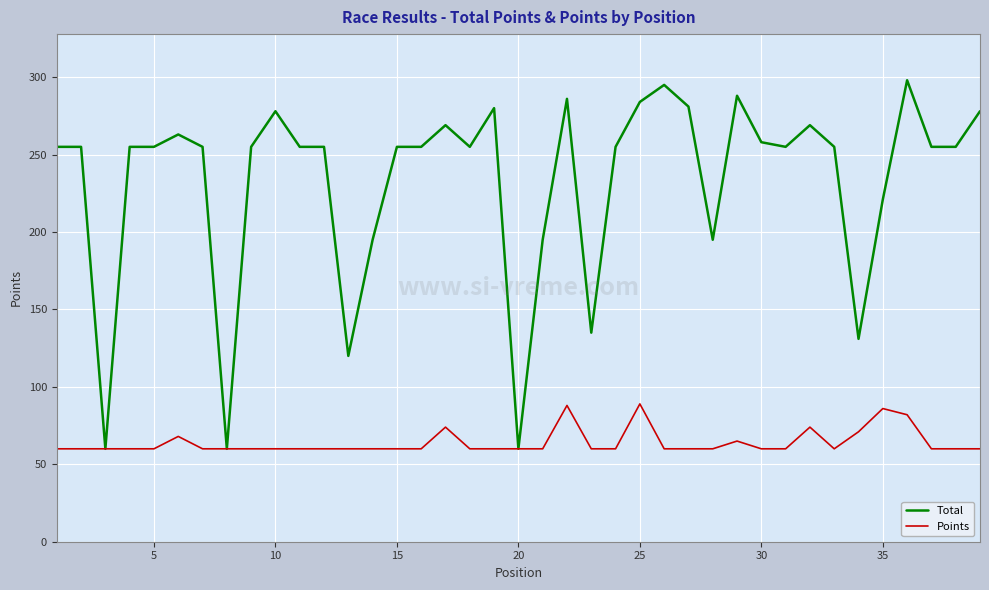

Rank the series by their maximum value, from highest to lowest.

Total, Points